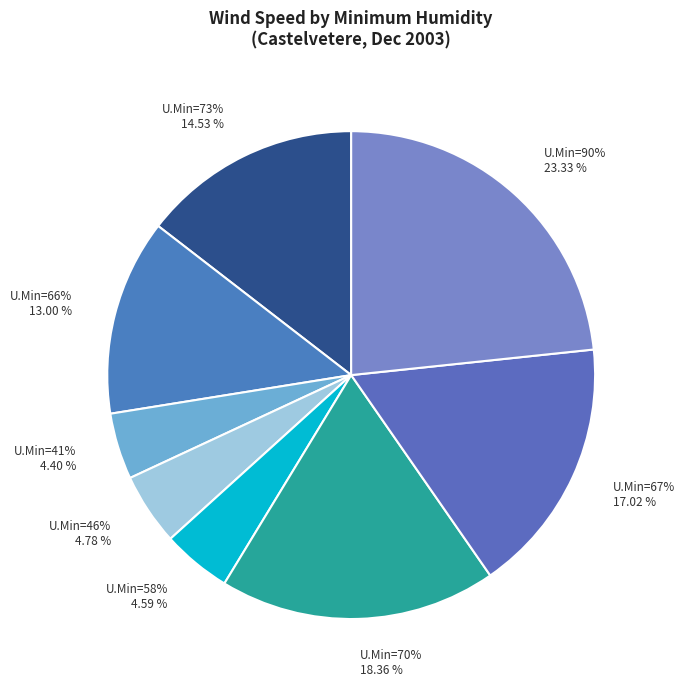

To the nearest percent, what is the combined percentage of 66 and 41?

17%